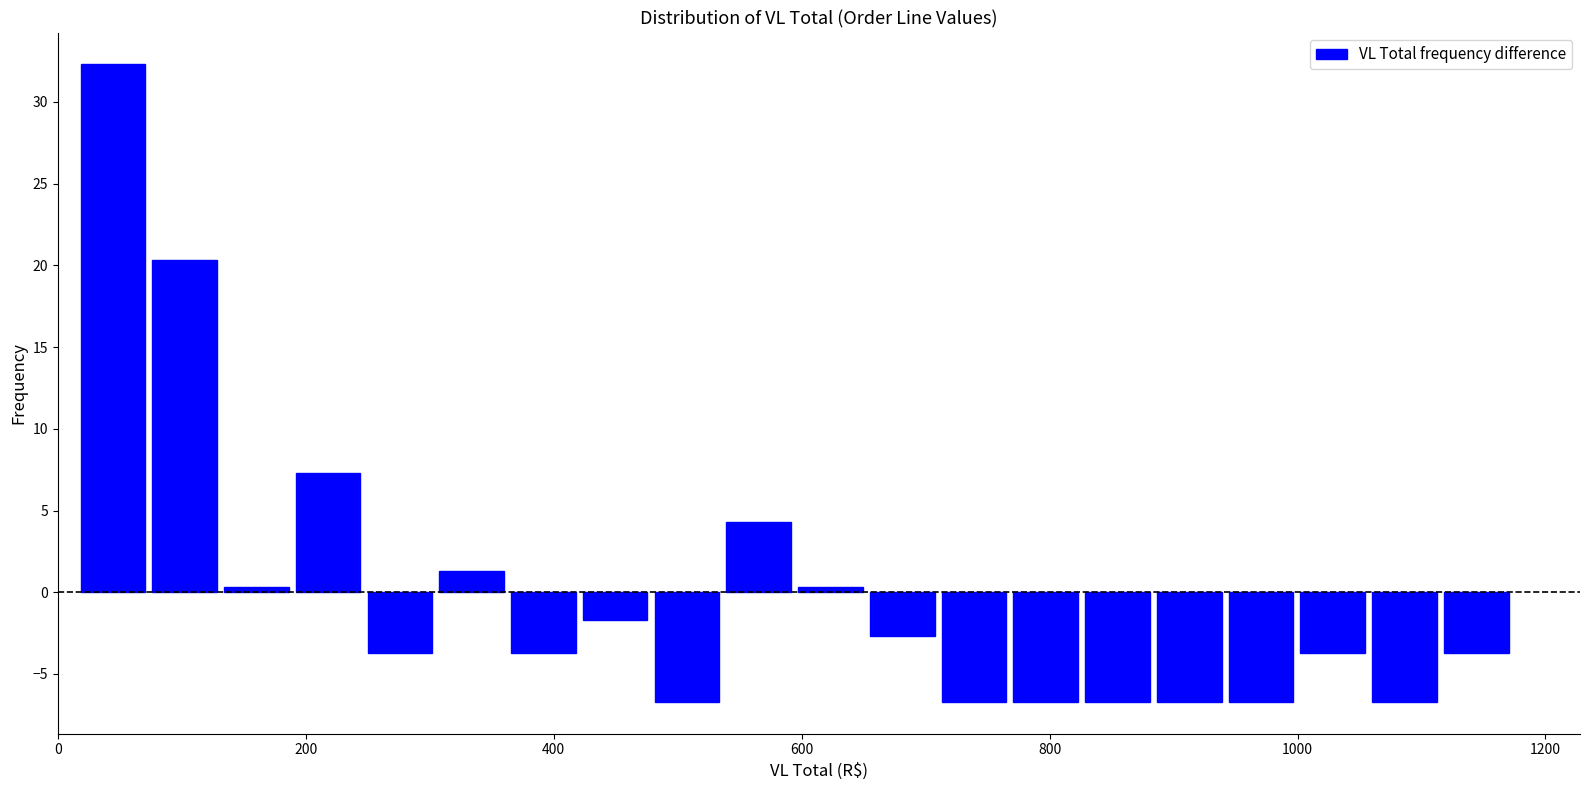

Read against the x-axis, roughly where is the centre of the tallest bar?

40